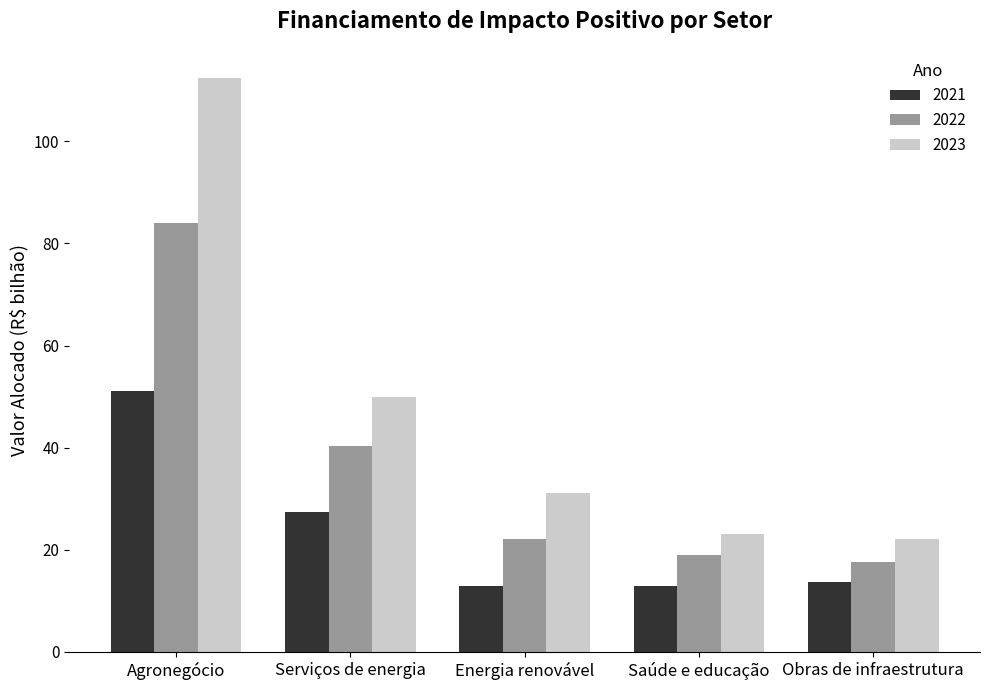

At which label is 2021 closest to 32?

Serviços de energia